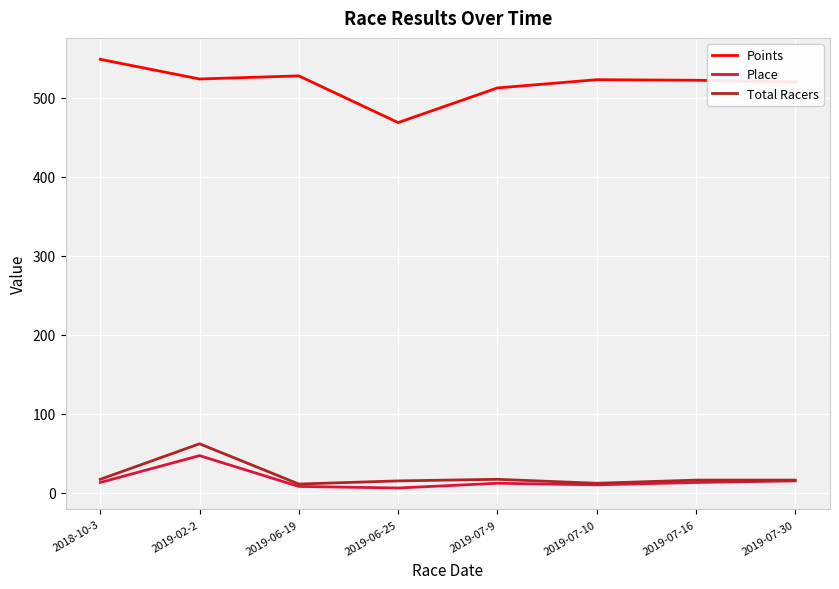

True or false: Points and Place cross at least once.

False